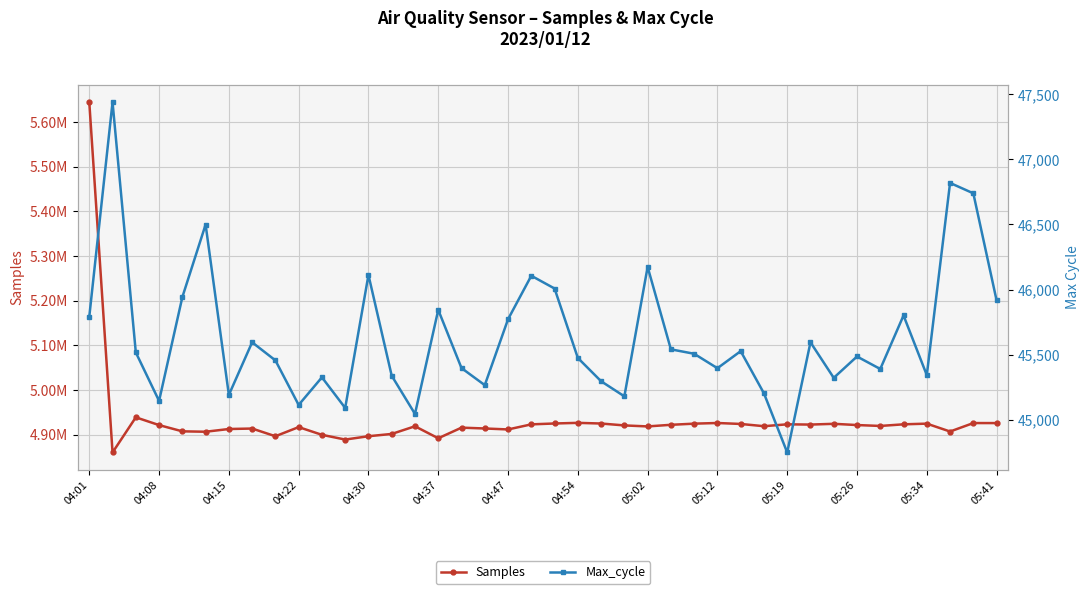

The value of Max_cycle at 05:26 is 9395. True or false?

False